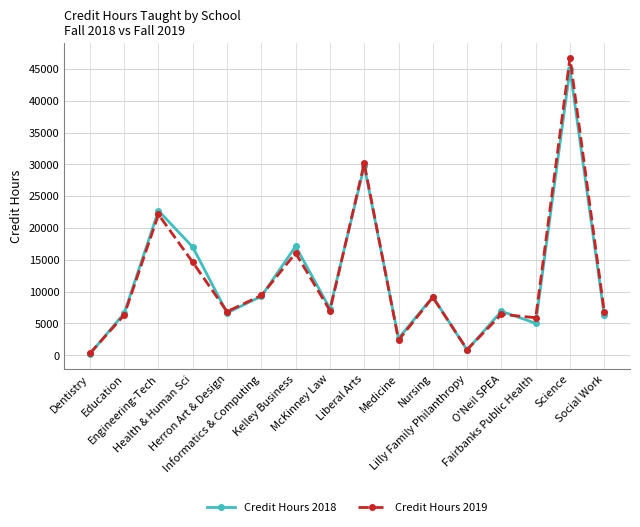

The value of Credit Hours 2018 at Herron Art & Design is 4036.3. True or false?

False